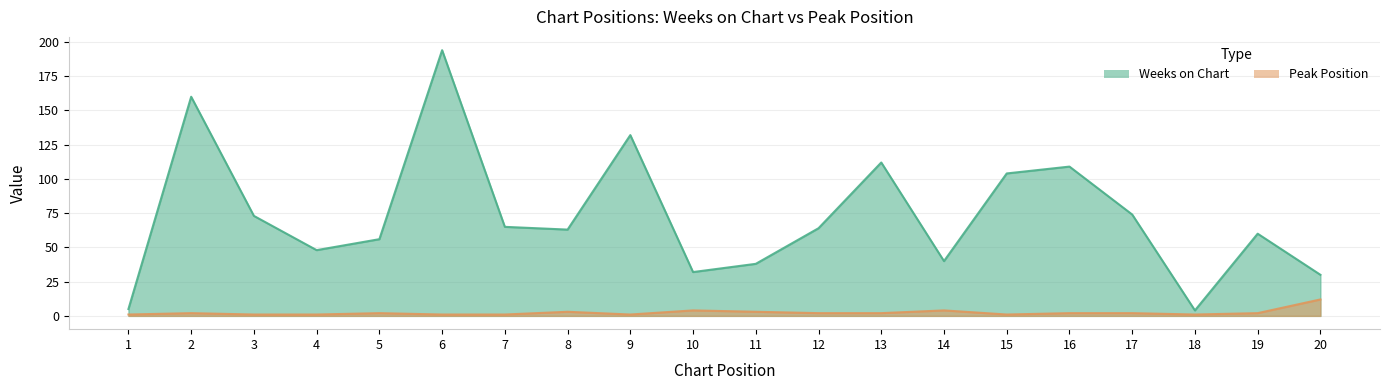

At which label is Weeks on Chart closest to 99?

15